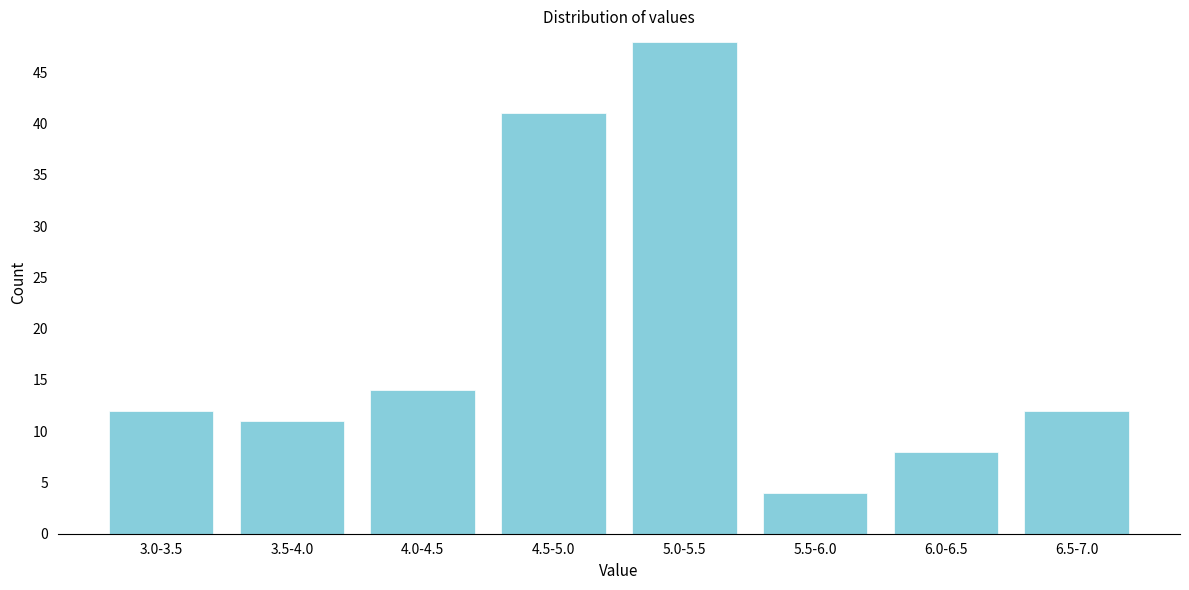

Reading left to right, list all the values displayed in this chart.

3.0-3.5=12	3.5-4.0=11	4.0-4.5=14	4.5-5.0=41	5.0-5.5=48	5.5-6.0=4	6.0-6.5=8	6.5-7.0=12